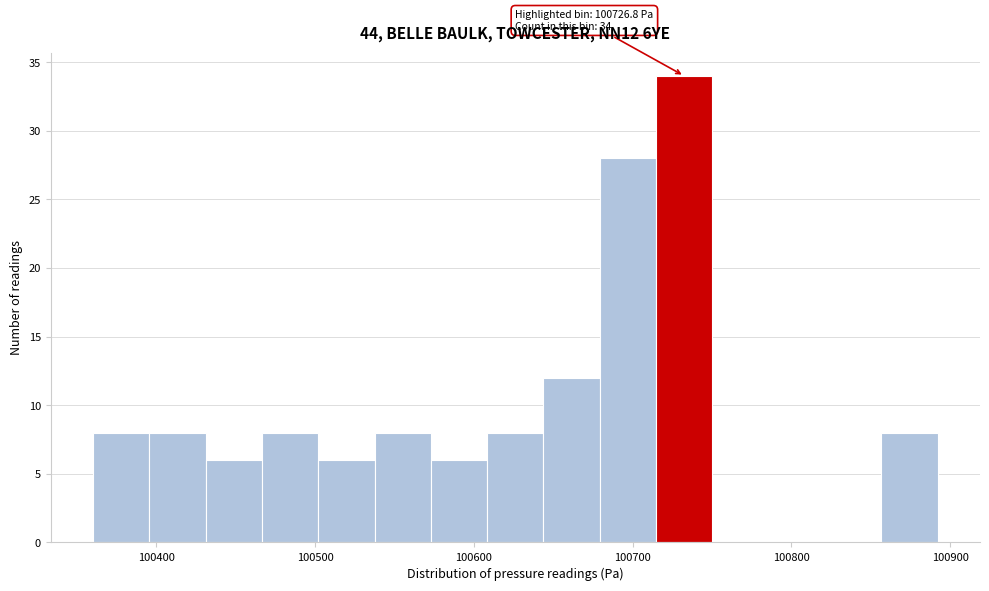

Read against the x-axis, roughly where is the centre of the tallest bar?

100730